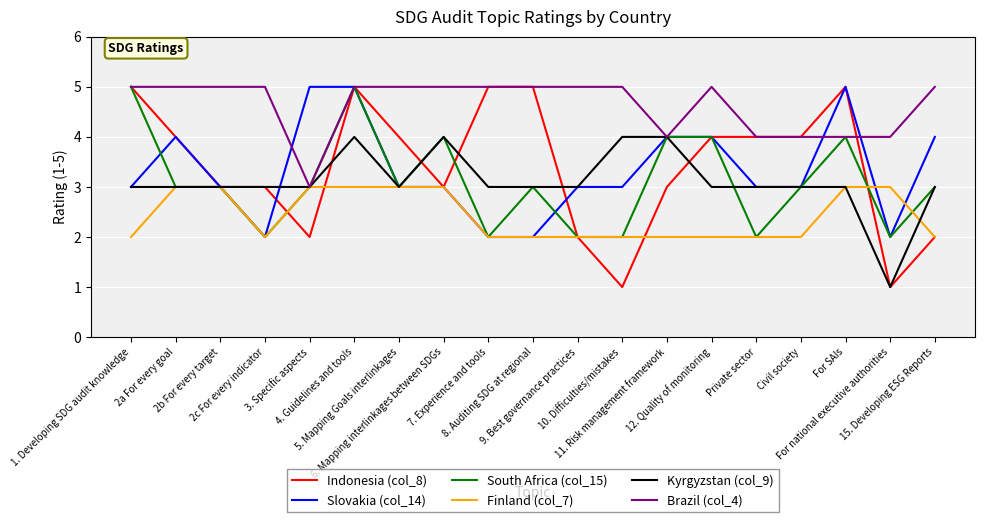

What is the sum of the Finland (col_7) values at 12. Quality of monitoring and 2c For every indicator?

4